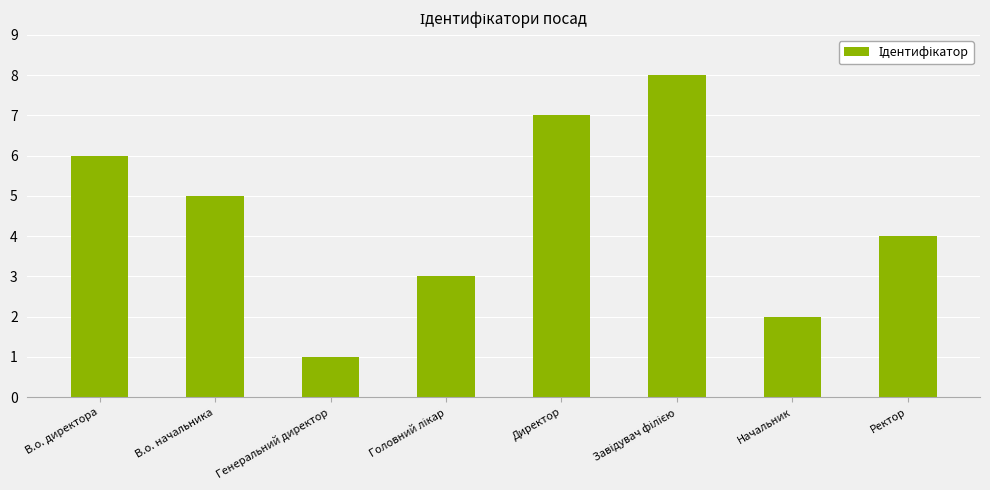

What is the difference between the maximum and minimum values?

7